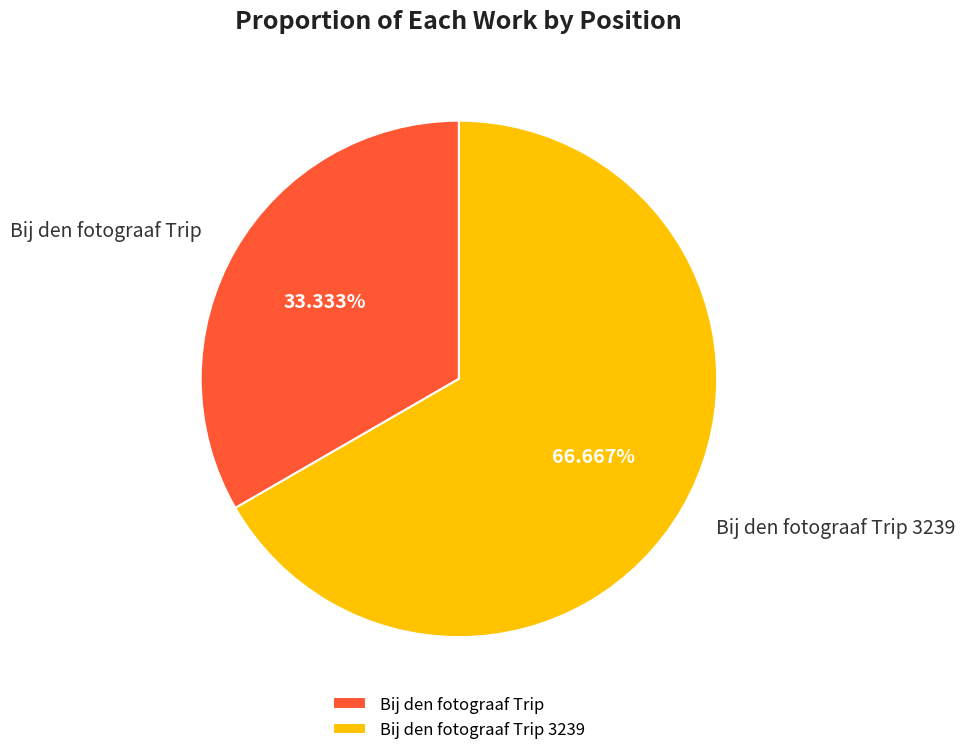

True or false: Bij den fotograaf Trip 3239 accounts for 55% of the total.

False